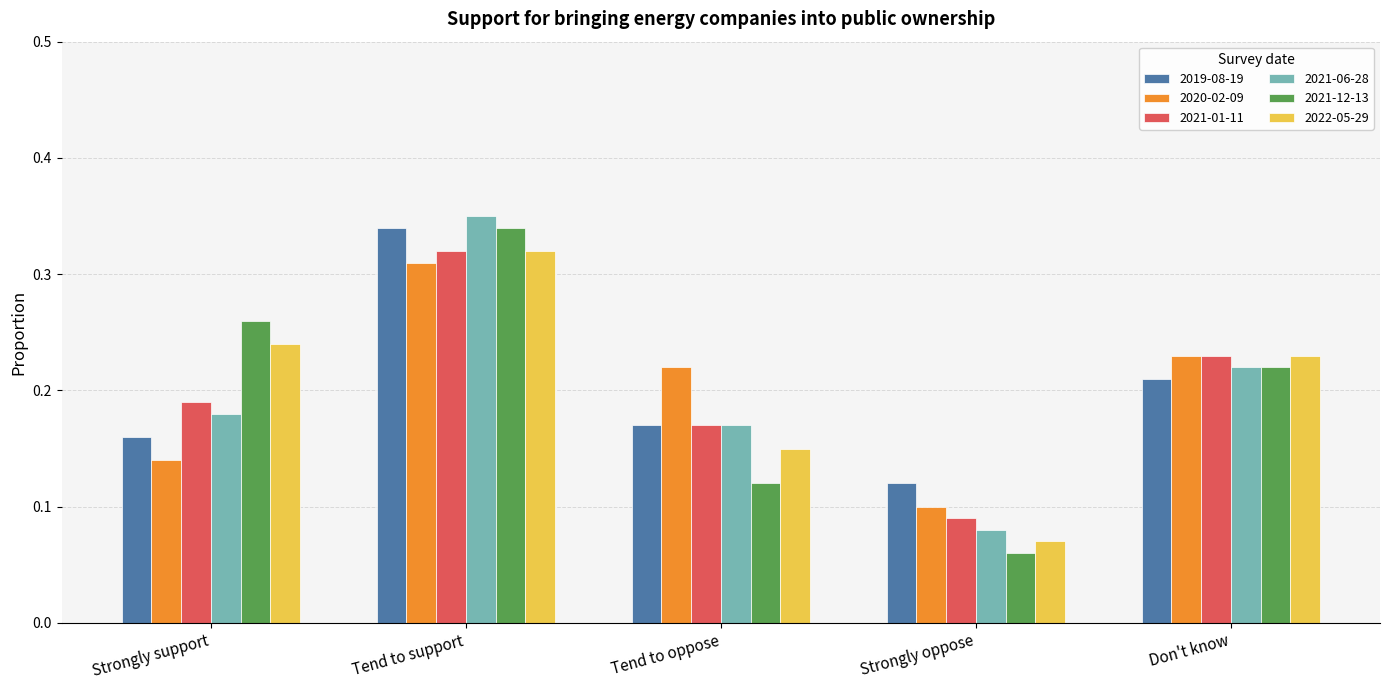

Which series has the largest range (max minus min)?

2021-12-13